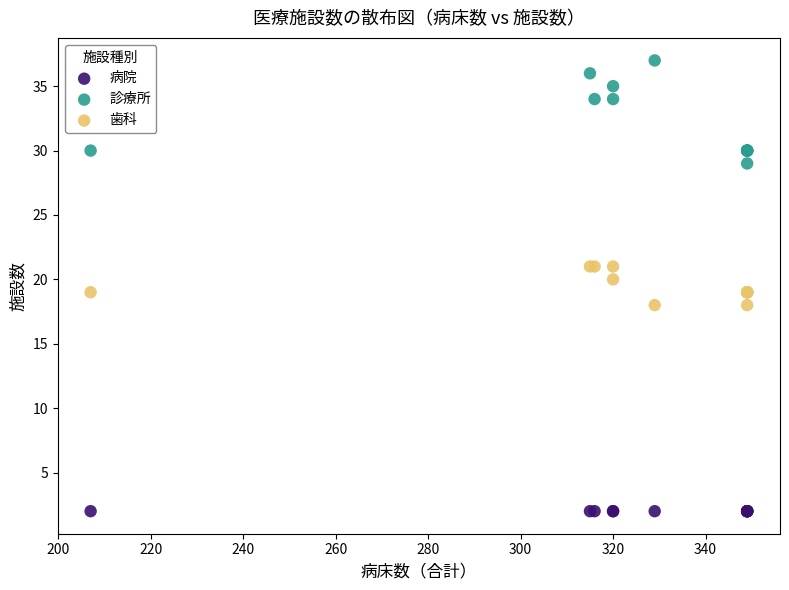

Which series contains the highest Y value?

診療所